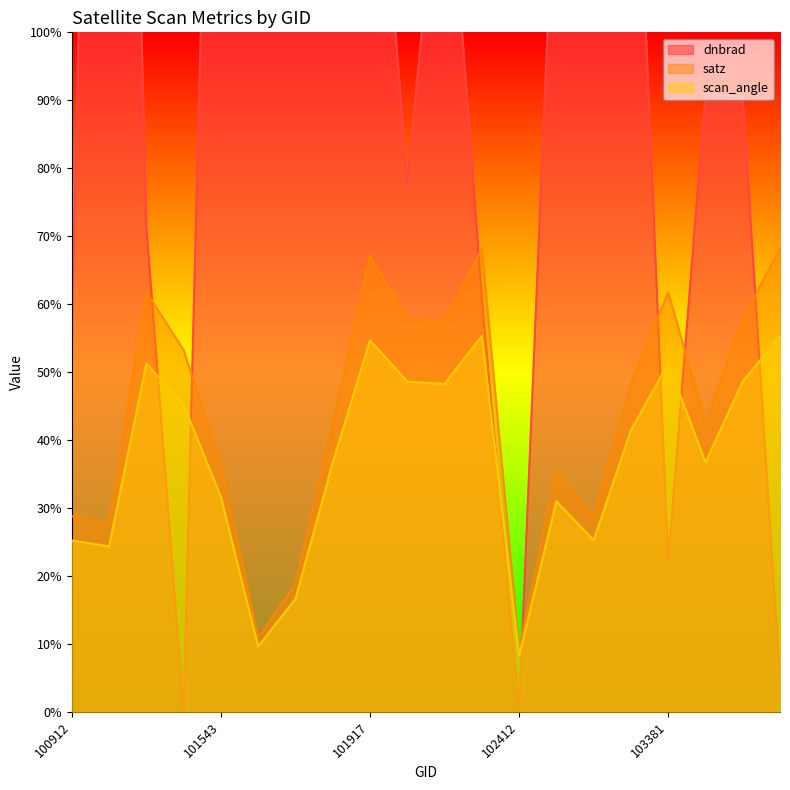

True or false: satz and scan_angle cross at least once.

False